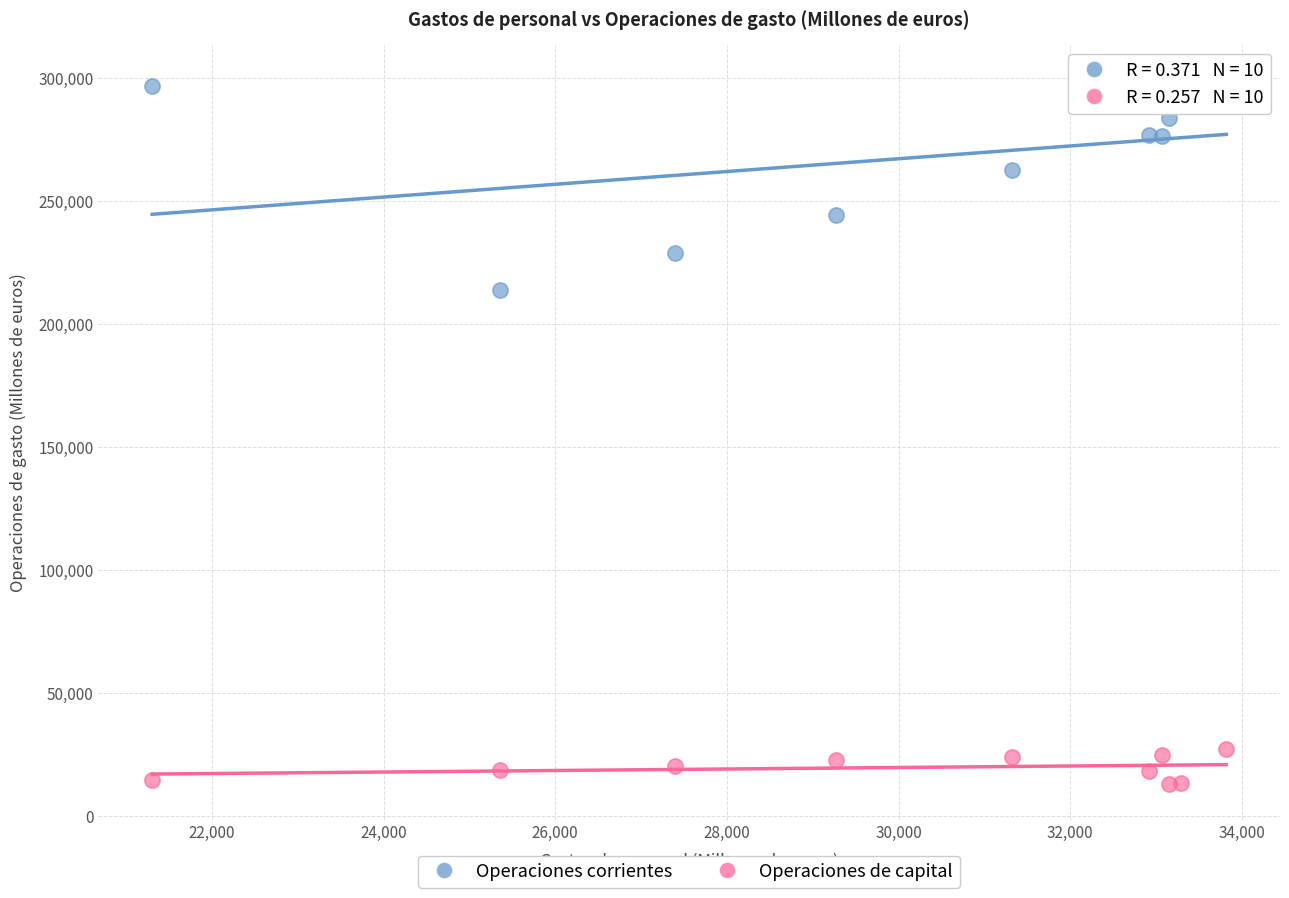

In the Operaciones corrientes series, what Y value is closest to 256547?

262613.5